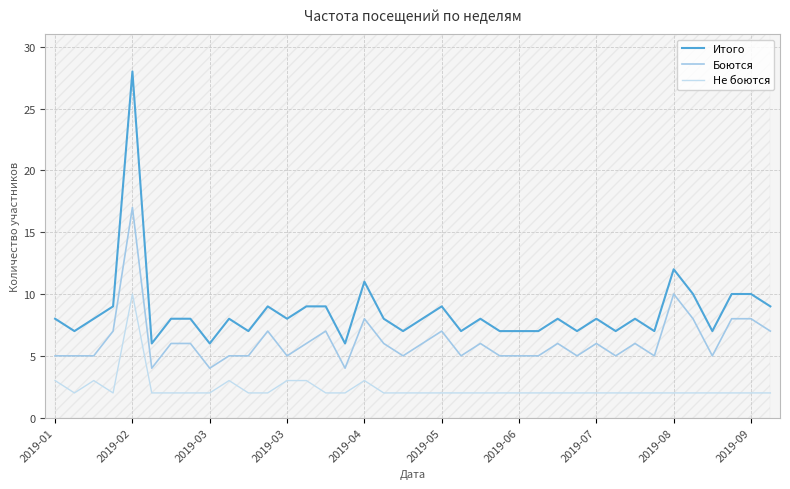

What is the difference between the maximum and minimum values in the Не боются series?

8